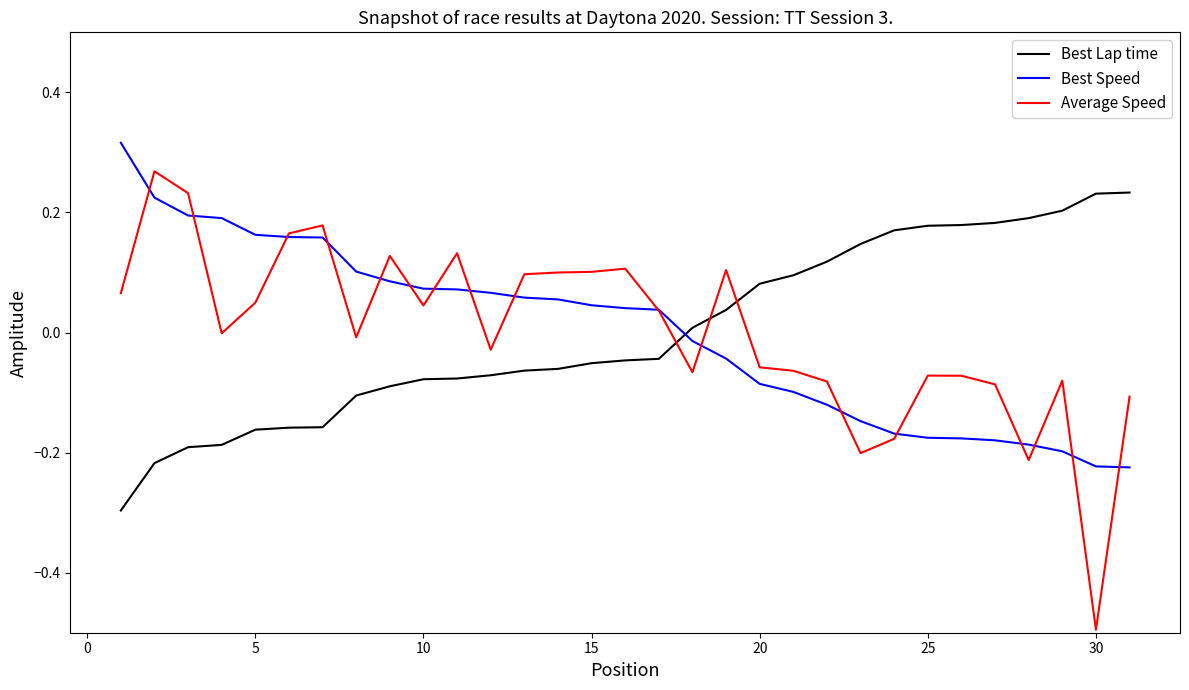

How many times do Best Lap time and Best Speed cross each other?

1